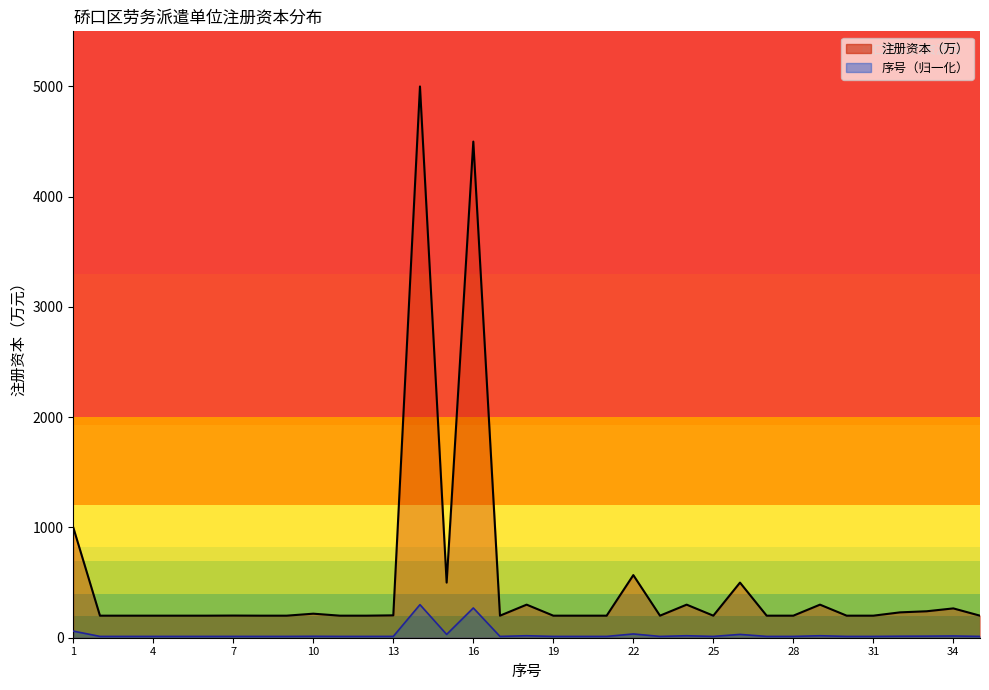

How many data points in 注册资本（万） are above 200?

15